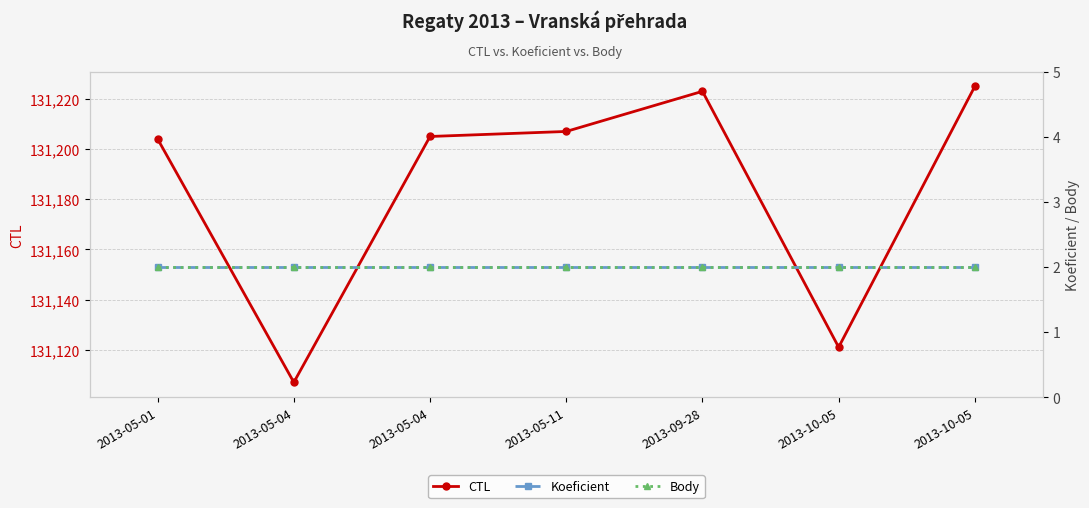

What is the sum of all CTL values?

918292